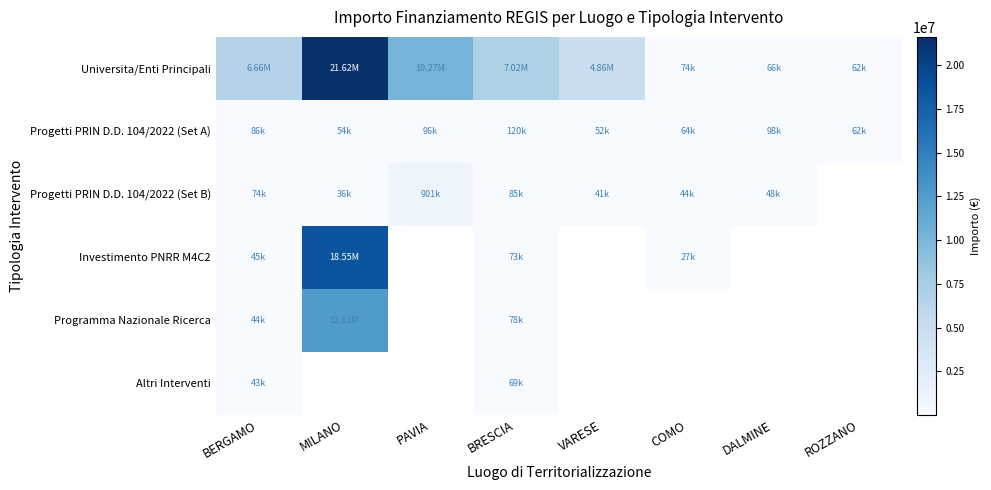

At how many categories does at least one series exceed 11853118?

1